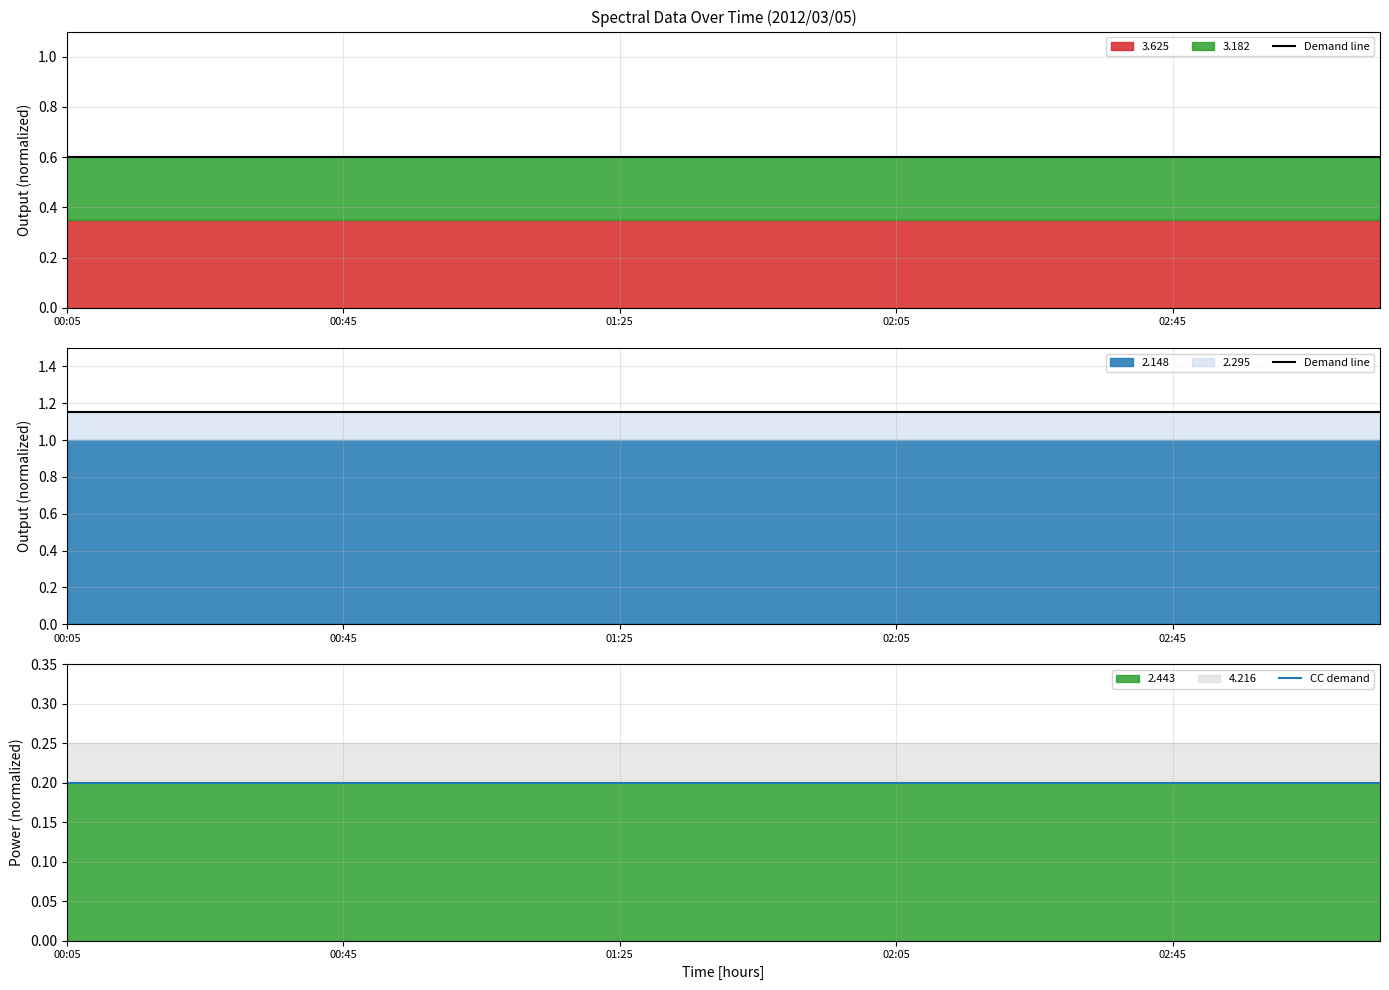

What position from the left is 01:25?

3